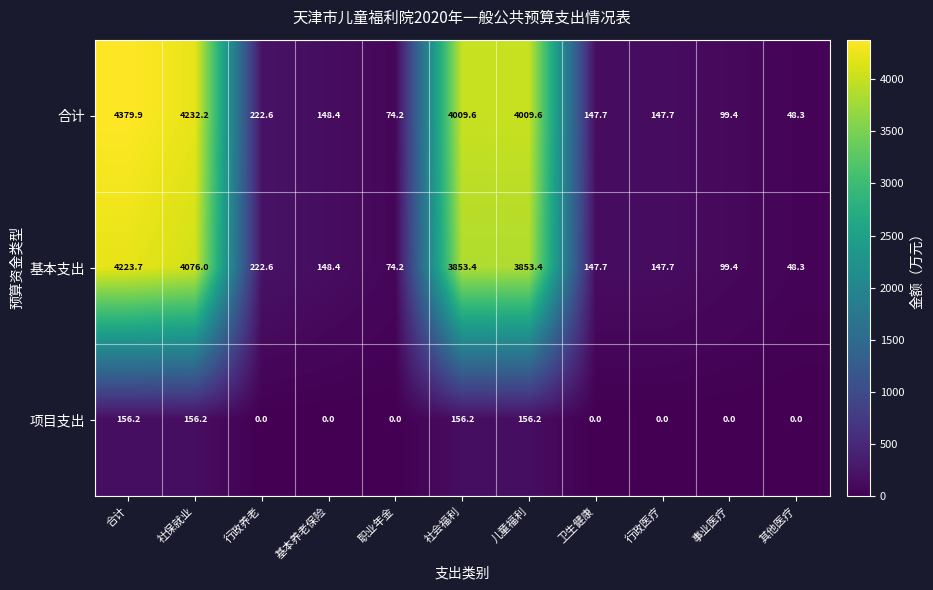

True or false: 项目支出 has a value of 71.4 at 社保就业.

False